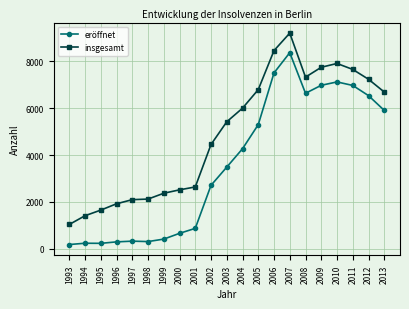

What is the difference between the maximum and second lowest values in the eröffnet series?

8142